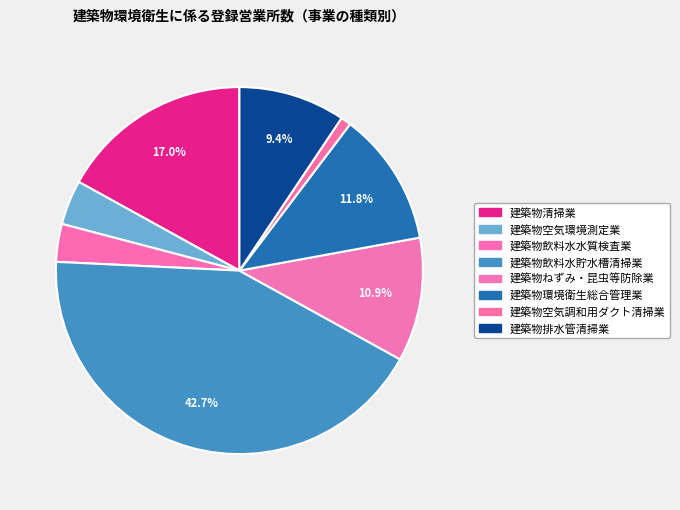

To the nearest percent, what portion does 建築物ねずみ・昆虫等防除業 represent?

11%